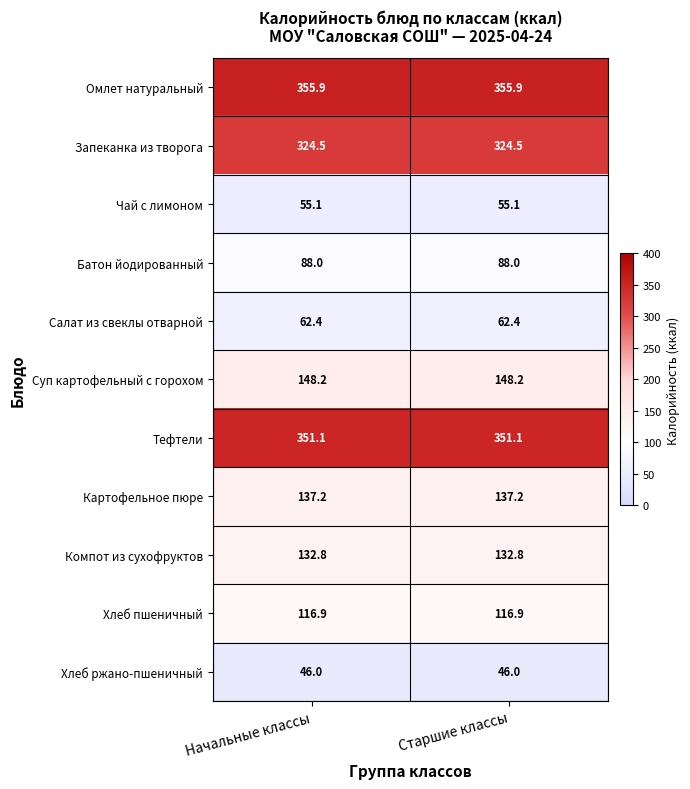

What is the spread (max minus min) of values at Начальные классы?

309.9